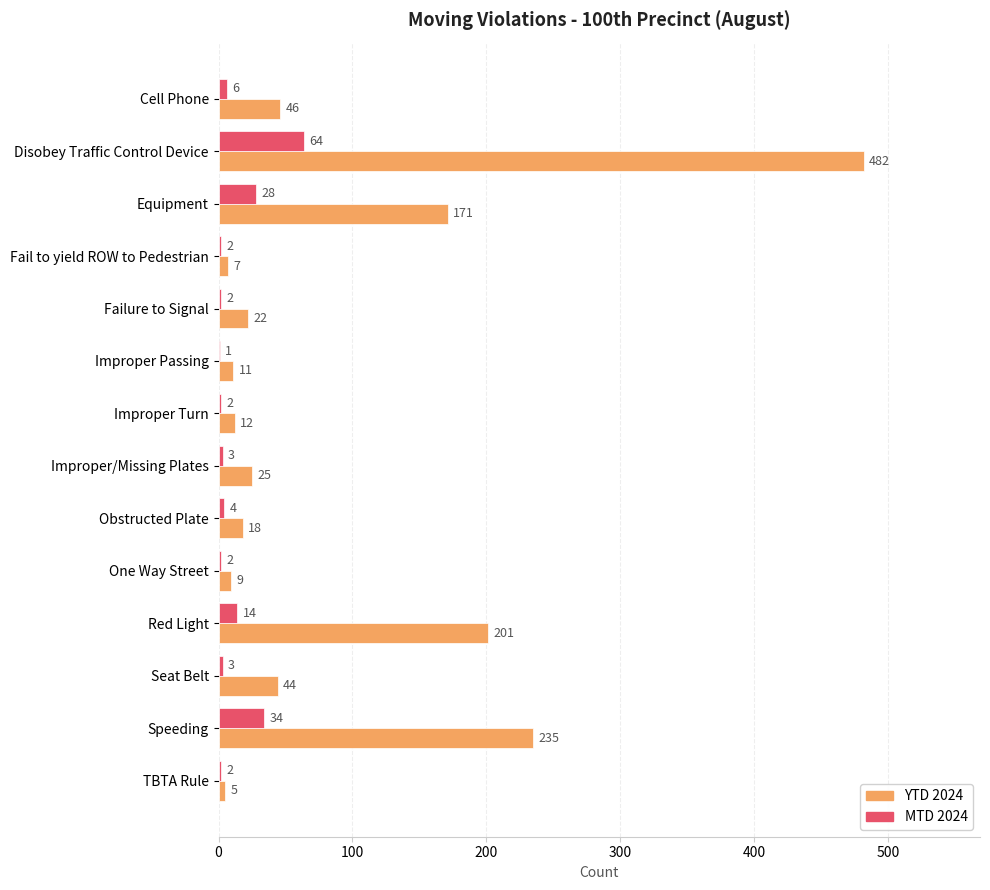

At which label does MTD 2024 reach its peak?

Disobey Traffic Control Device